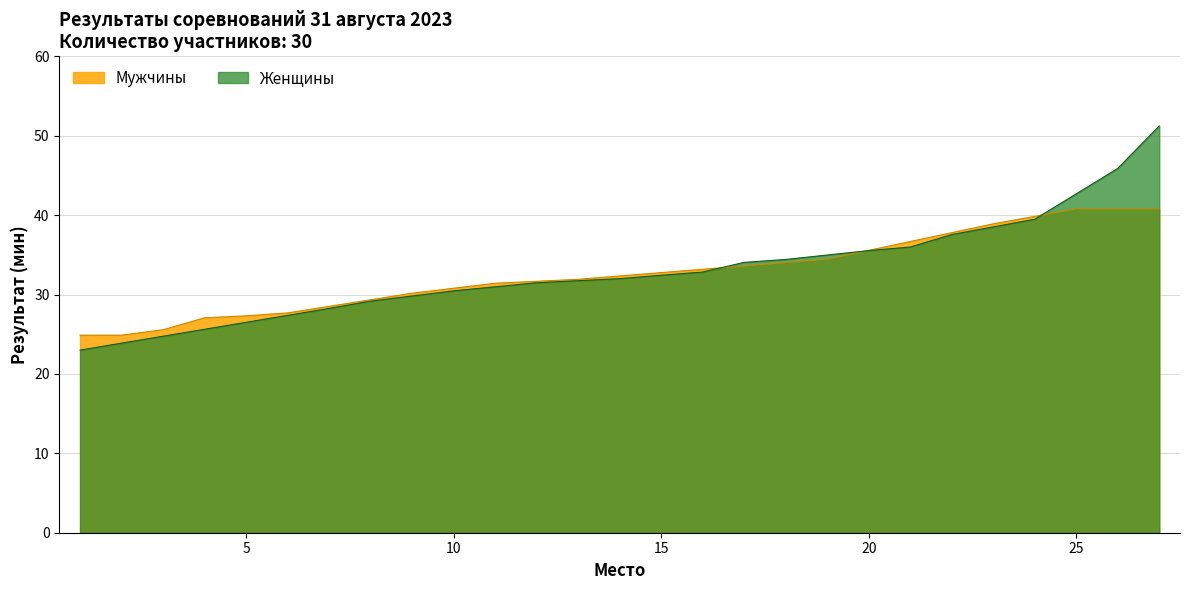

Which series has the widest spread of values?

Женщины